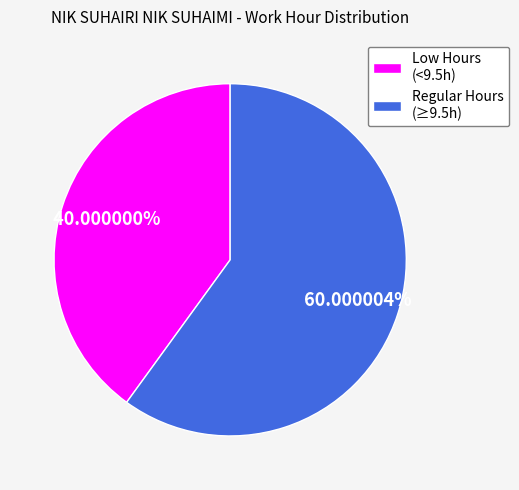

Do Regular Hours (≥9.5h) and Low Hours (<9.5h) together represent more than half of the pie?

Yes